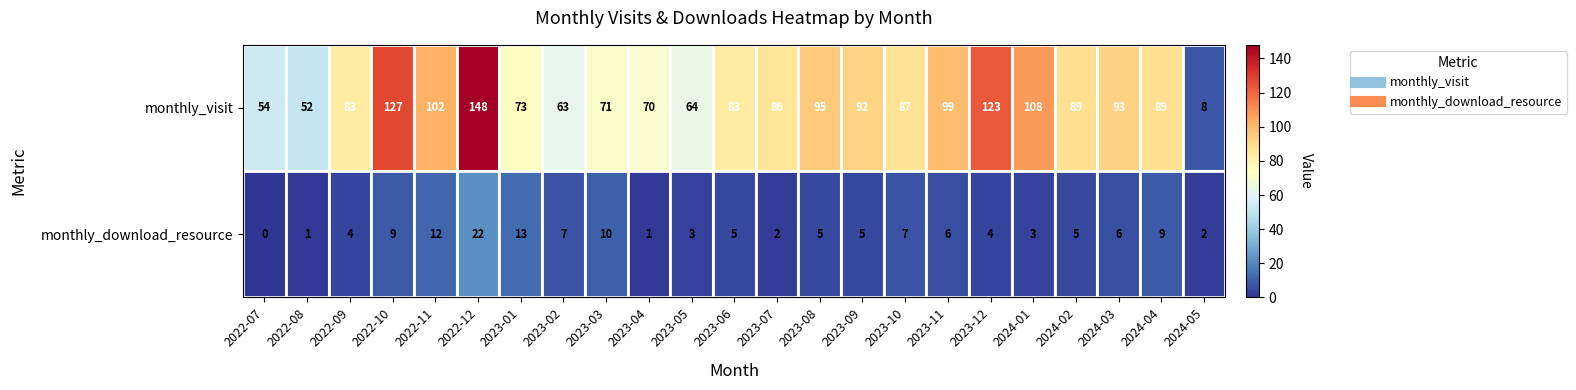

At which category is the sum across all series the highest?

2022-12